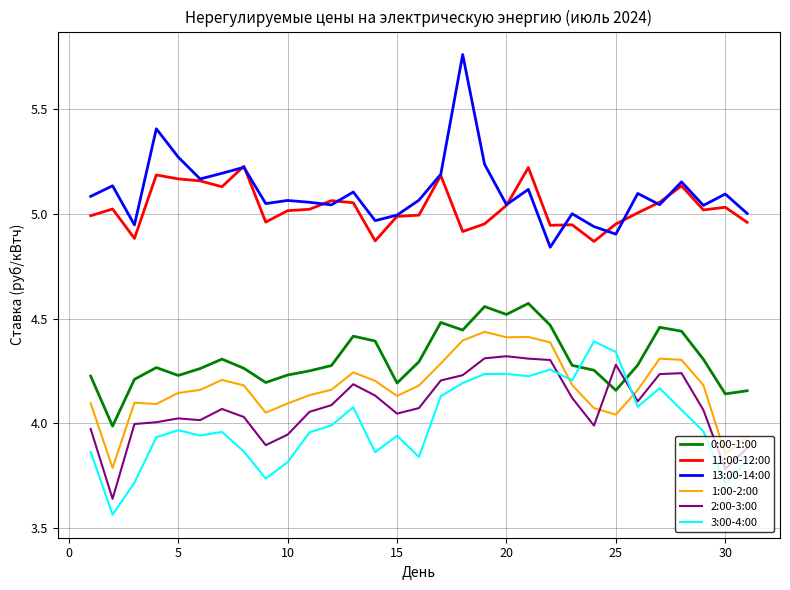

Which series has the largest total across all categories?

13:00-14:00